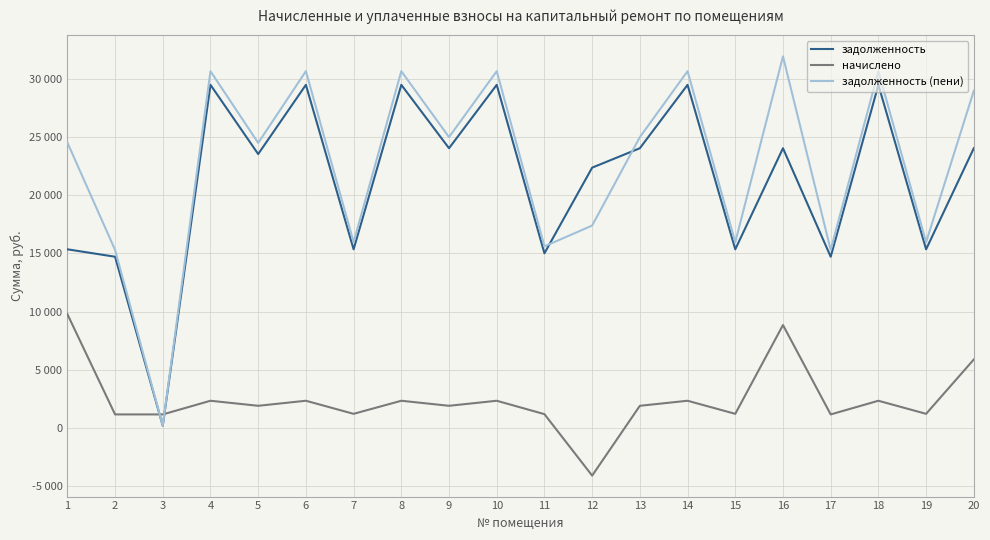

Does the chart display data point markers on the line(s)?

No